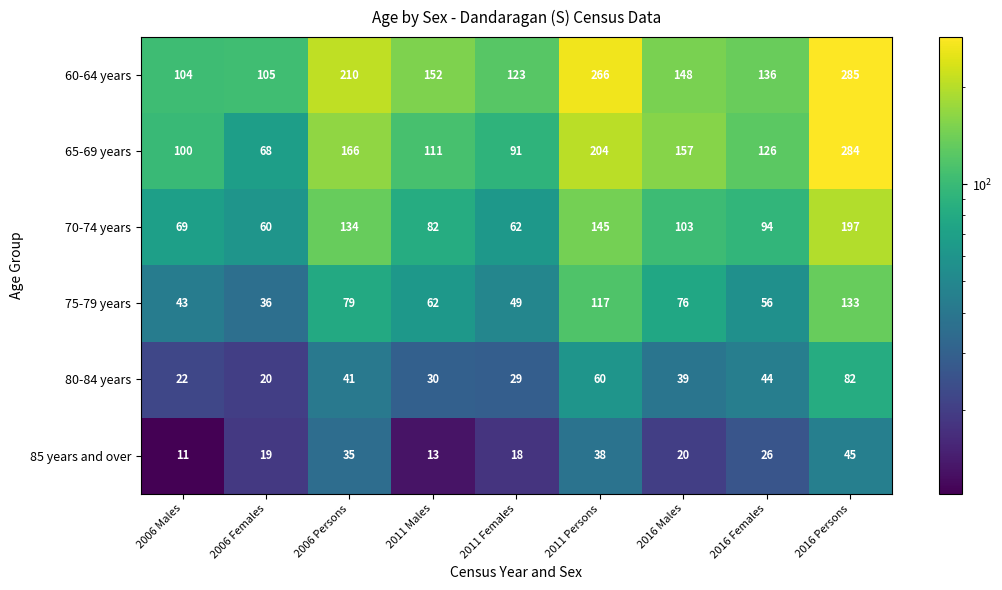

How many categories are shown in the chart?

9